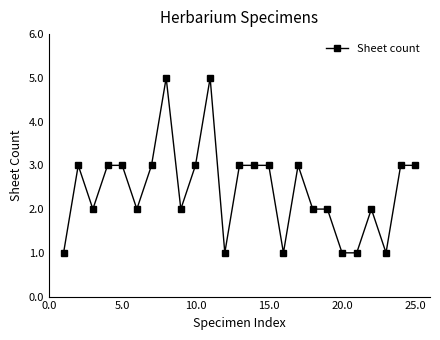

How many data points are less than 3?

12